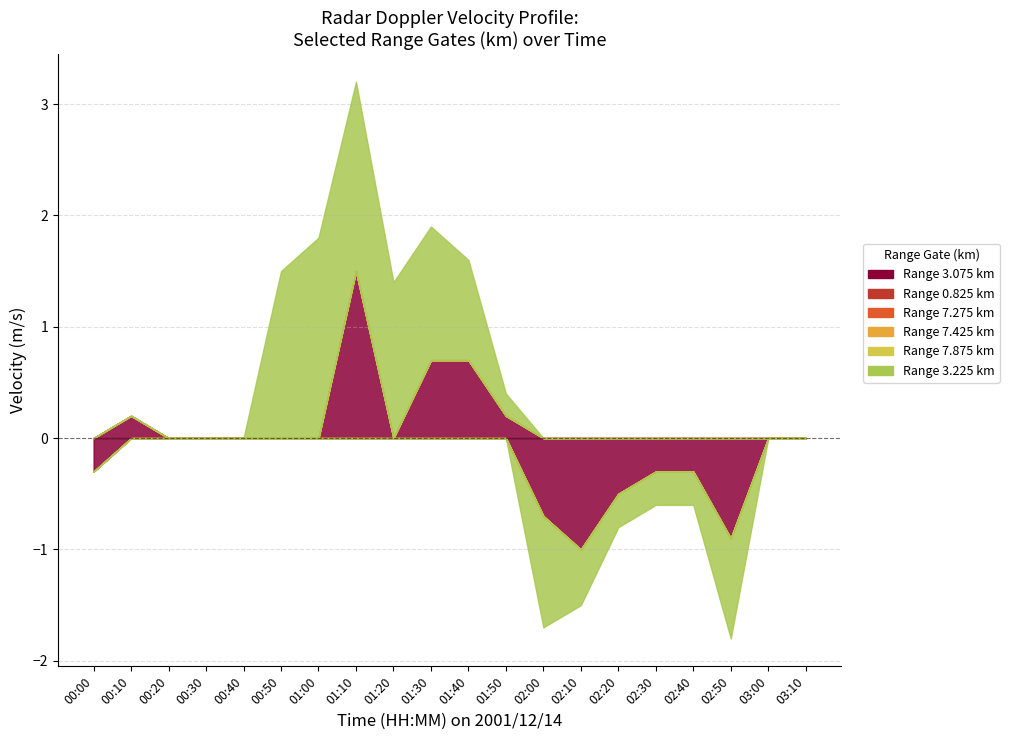

What is the label of the 13th point from the left?

02:00